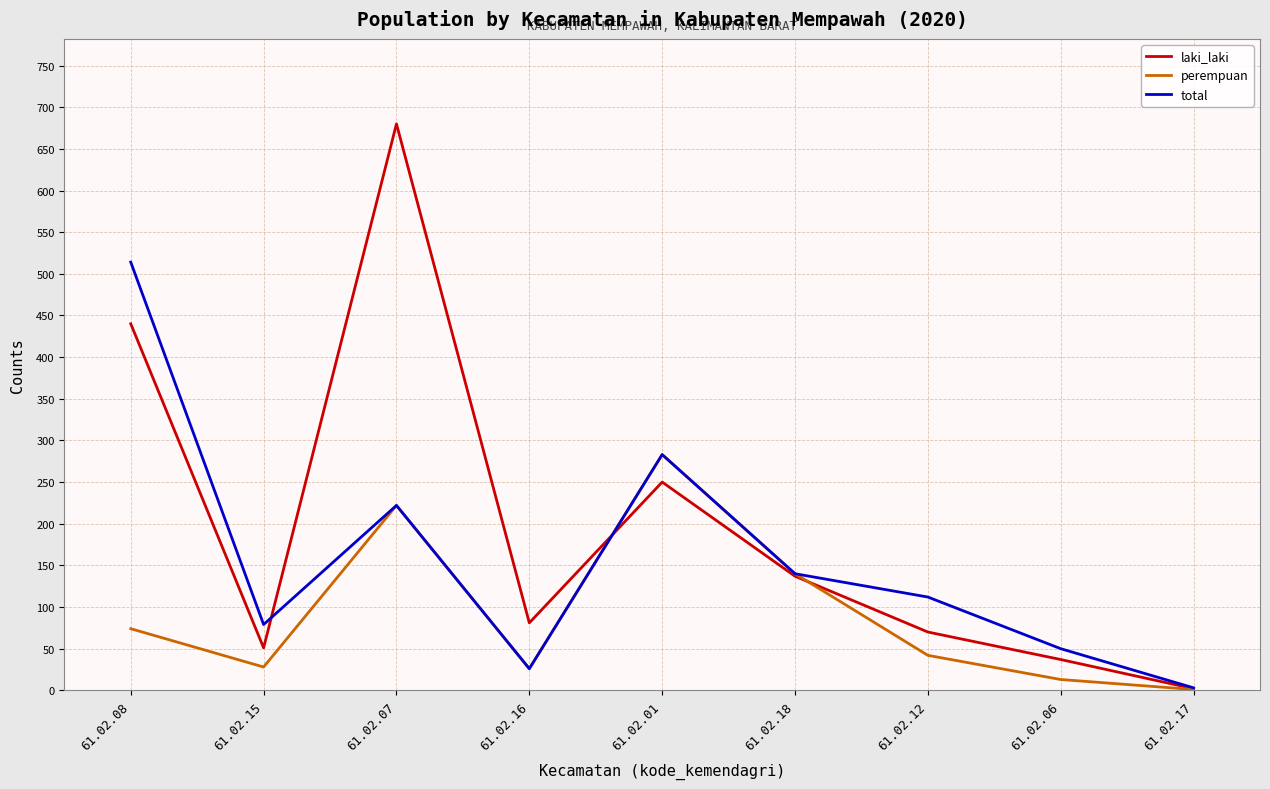

At which category does the chart reach its minimum across all series?

61.02.17